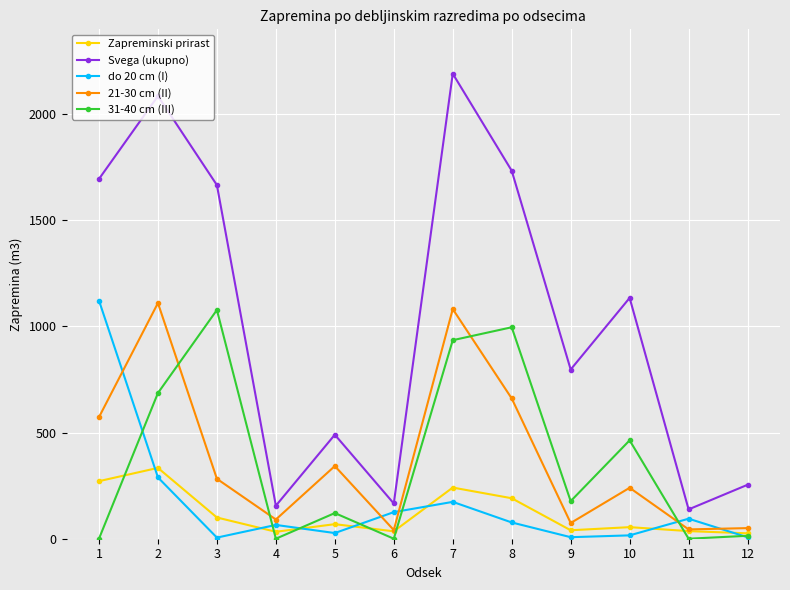

Which series has the widest spread of values?

Svega (ukupno)